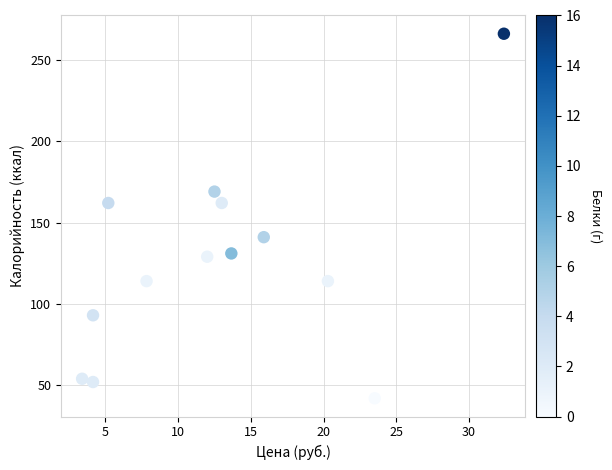

What is the range of Y values (max minus min)?

224